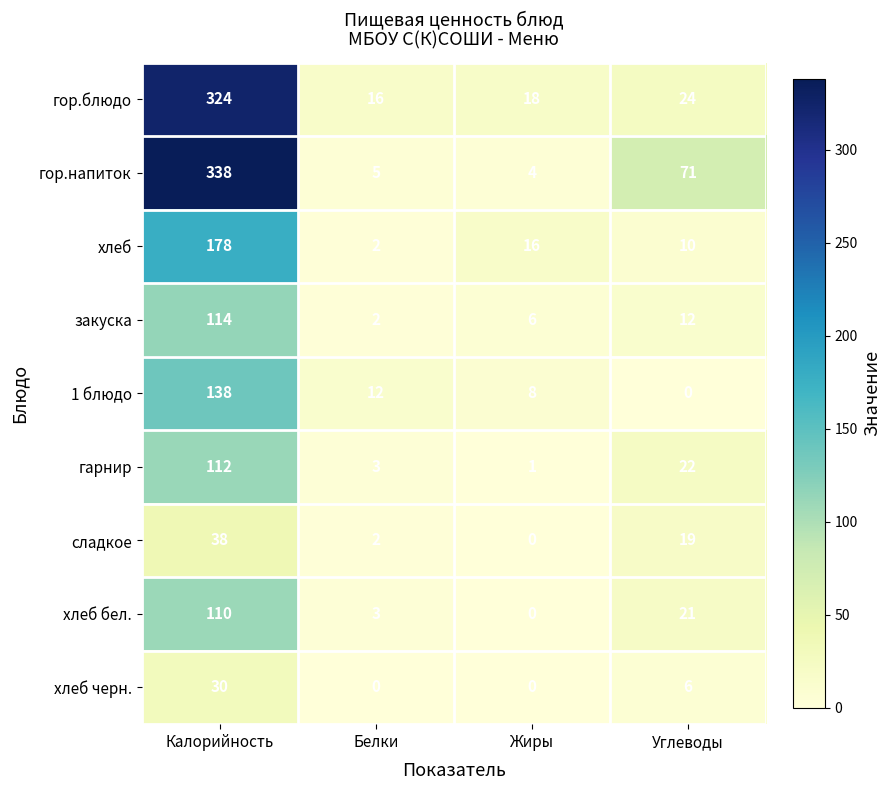

What is the maximum value shown in the chart?

338